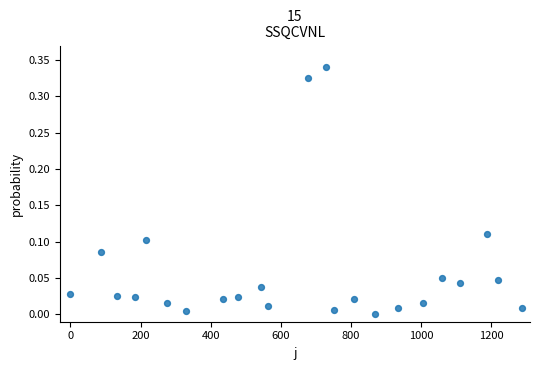

What is the range of X values (max minus min)?

1287.5